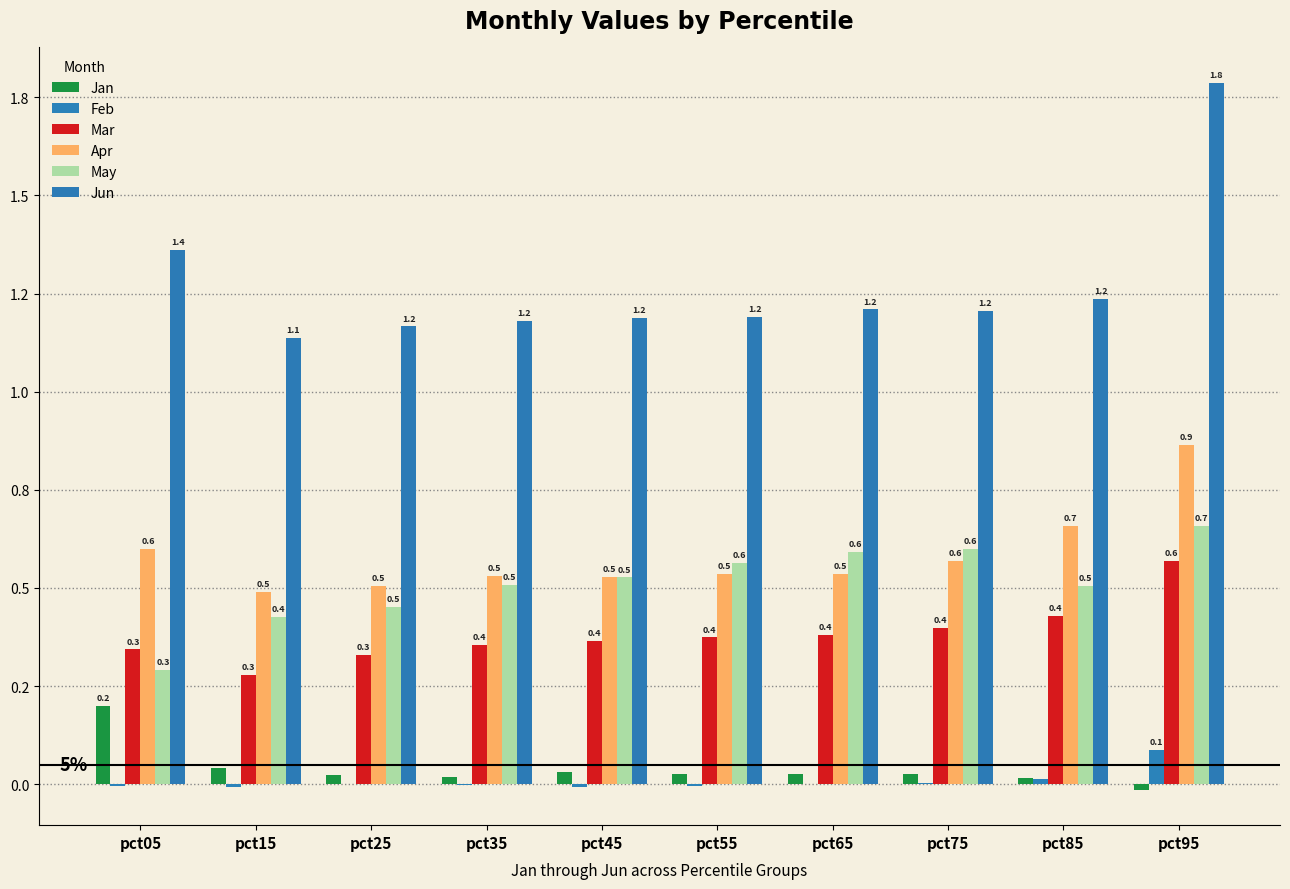

Are the bars grouped side by side (vs. stacked)?

Yes